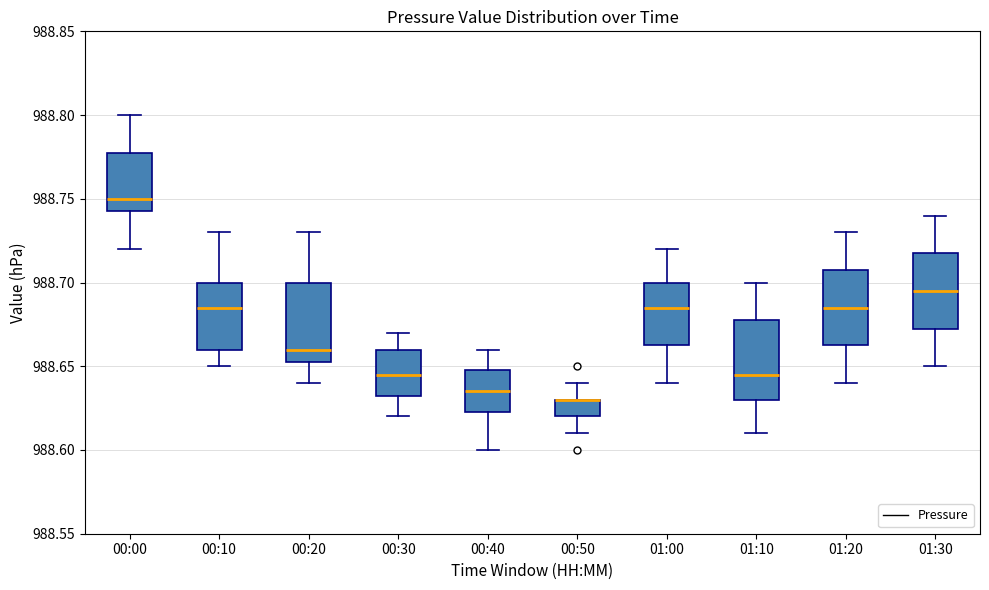

Reading left to right, read every box against the y-axis: the position of its median line, the range the box covers, and the ends of its whiskers. The values are not printed on the chart, so give them approximately, as read against the axis.

00:00: median 988.750, box 988.745 to 988.780, whiskers 988.720 to 988.800
00:10: median 988.685, box 988.660 to 988.700, whiskers 988.650 to 988.730
00:20: median 988.660, box 988.655 to 988.700, whiskers 988.640 to 988.730
00:30: median 988.645, box 988.635 to 988.660, whiskers 988.620 to 988.670
00:40: median 988.635, box 988.625 to 988.650, whiskers 988.600 to 988.660
00:50: median 988.630 (drawn on the box's upper edge), box 988.620 to 988.630, whiskers 988.610 to 988.640
01:00: median 988.685, box 988.665 to 988.700, whiskers 988.640 to 988.720
01:10: median 988.645, box 988.630 to 988.680, whiskers 988.610 to 988.700
01:20: median 988.685, box 988.665 to 988.710, whiskers 988.640 to 988.730
01:30: median 988.695, box 988.675 to 988.720, whiskers 988.650 to 988.740